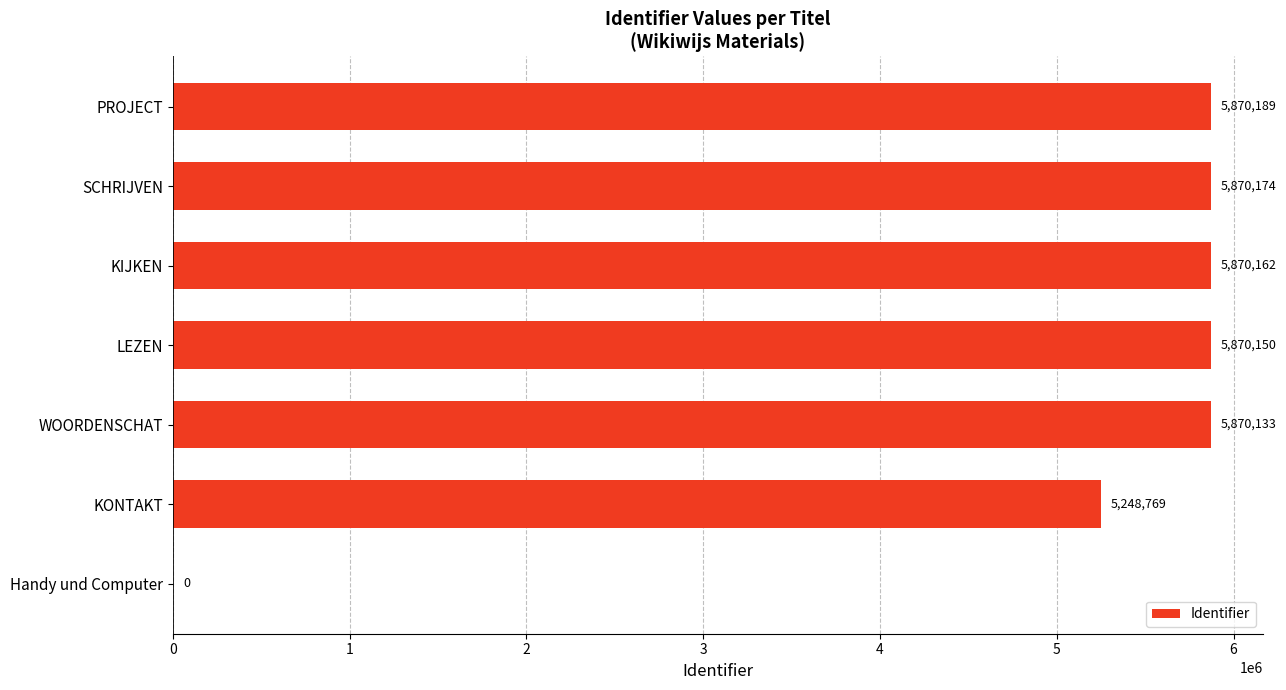

Count the number of data series in this chart.

1